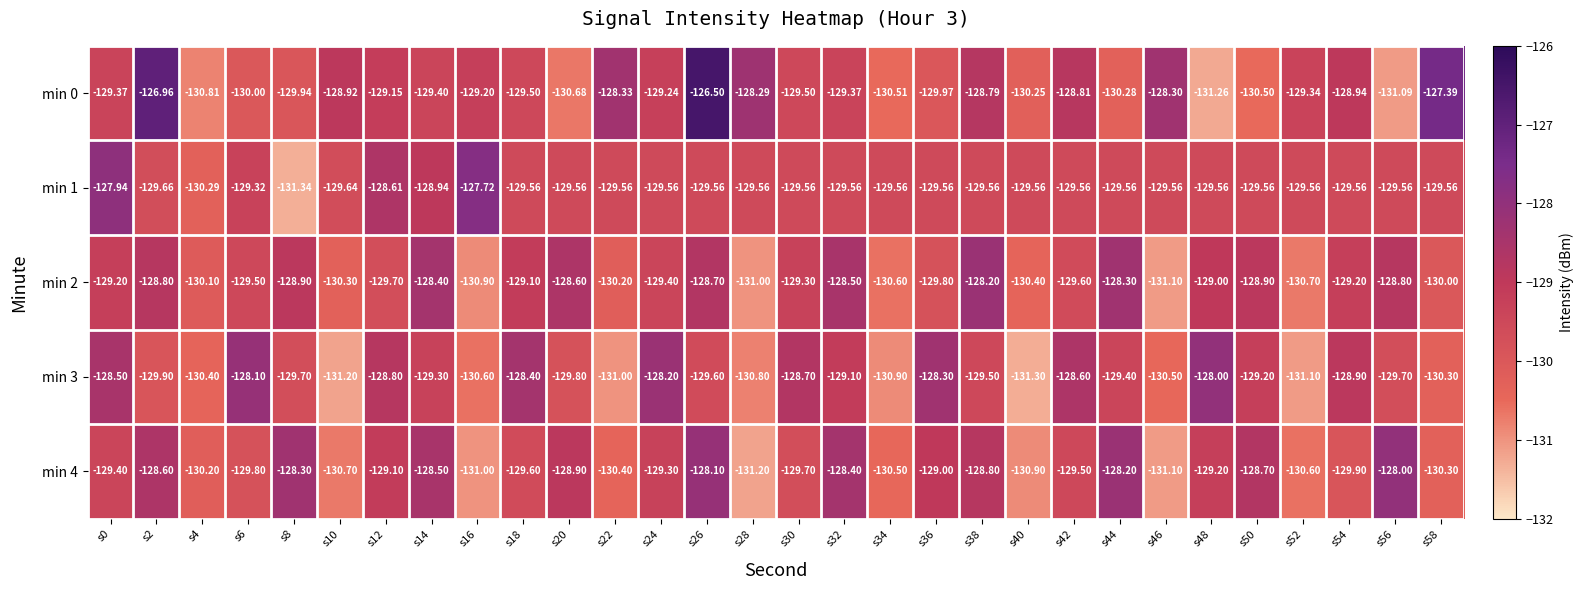

What is the minimum value shown in the chart?

-131.3